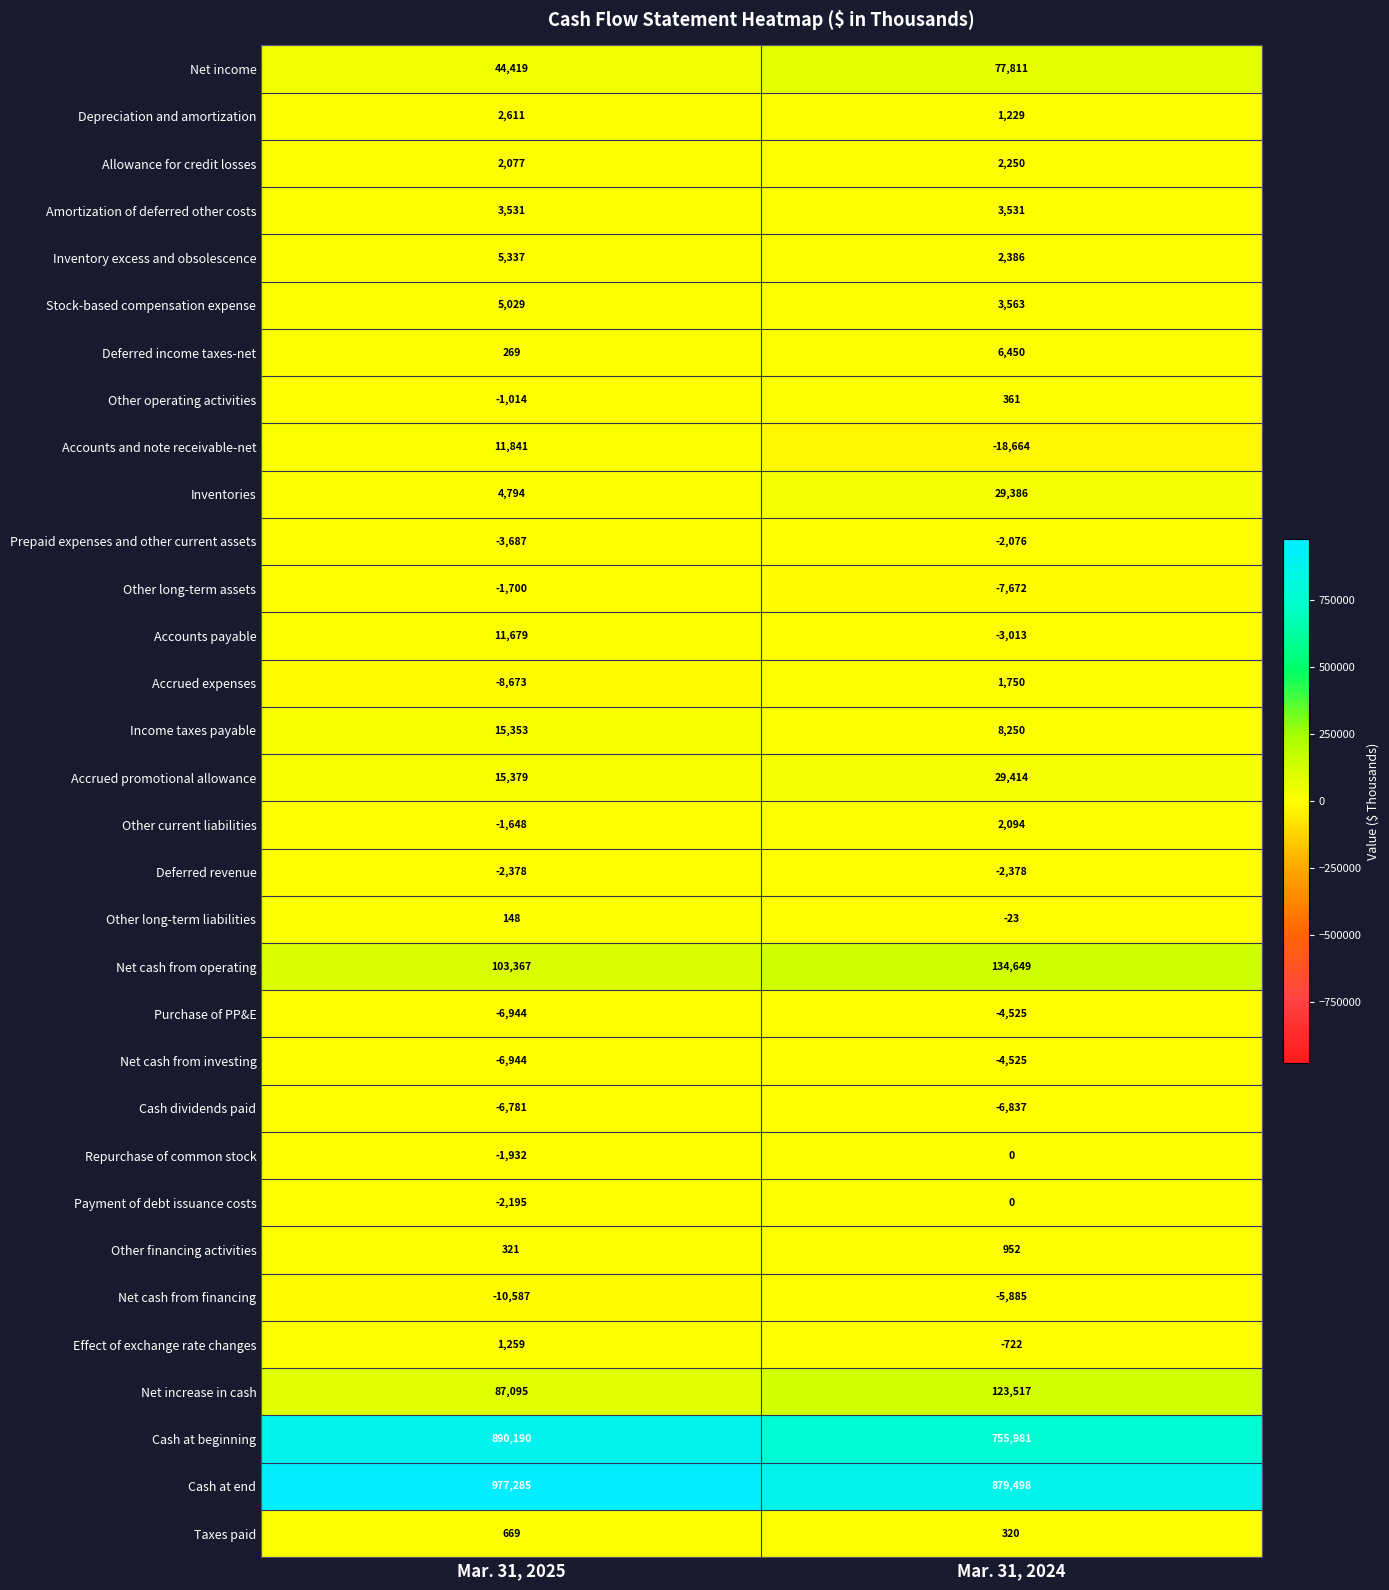

The value of Net increase in cash at Mar. 31, 2025 is 127036. True or false?

False